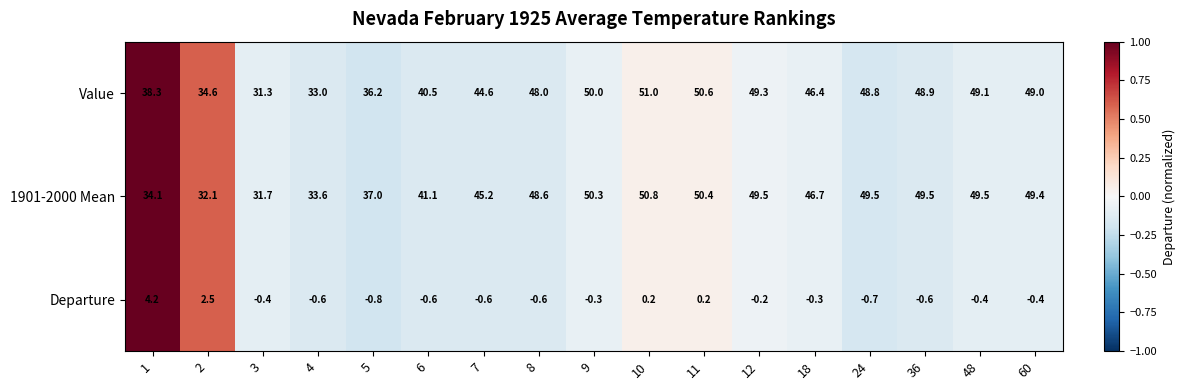

Which label corresponds to the largest value in the chart?

10